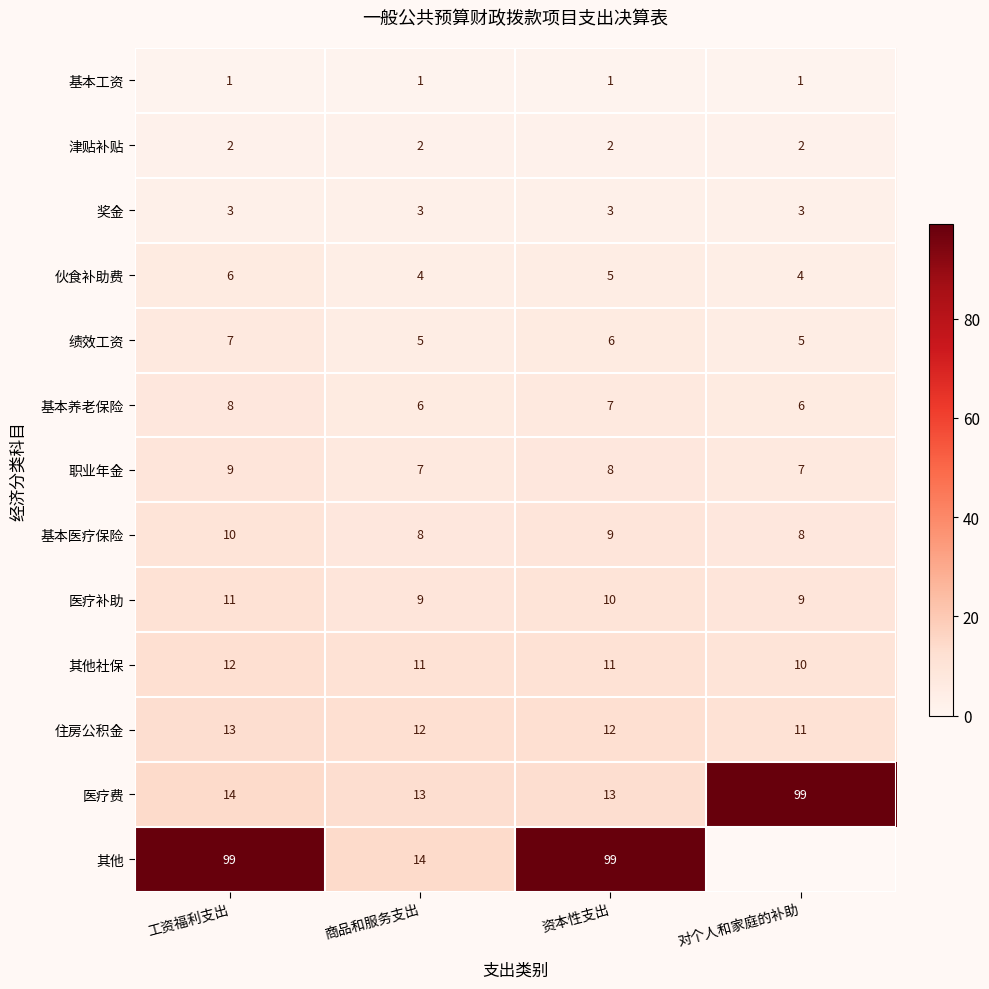

What is the sum of all 伙食补助费 values?

19